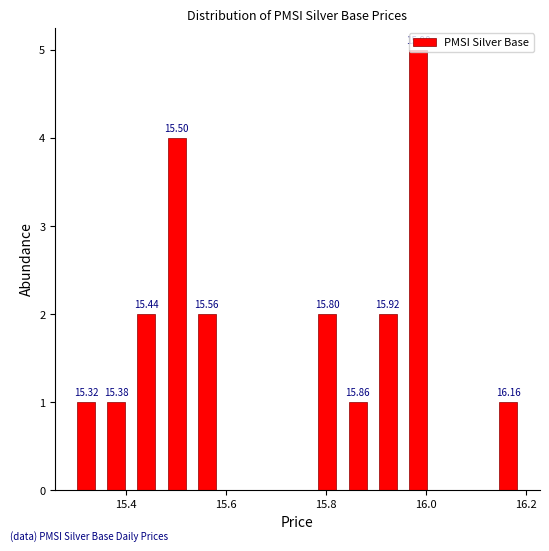

Around what value on the x-axis is the tallest bar? Give the approximate position of its centre, as read against the axis.

15.98